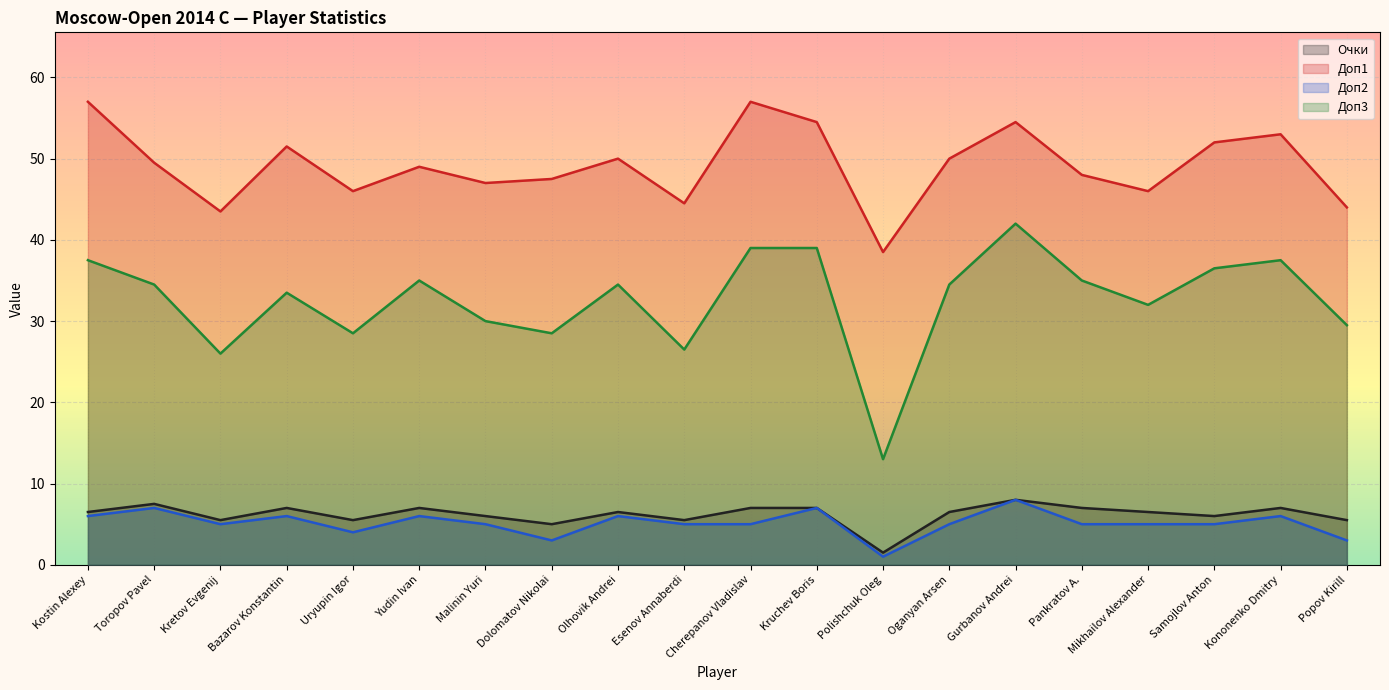

What value does the Доп3 series have at Esenov Annaberdi?

26.5